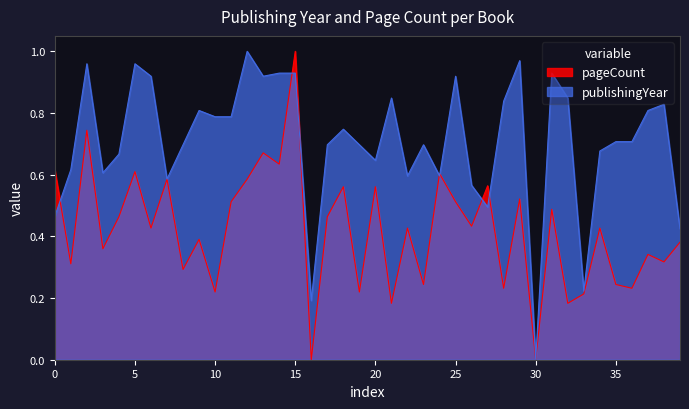

Is the value of publishingYear at 31 greater than the value of pageCount at 22?

Yes